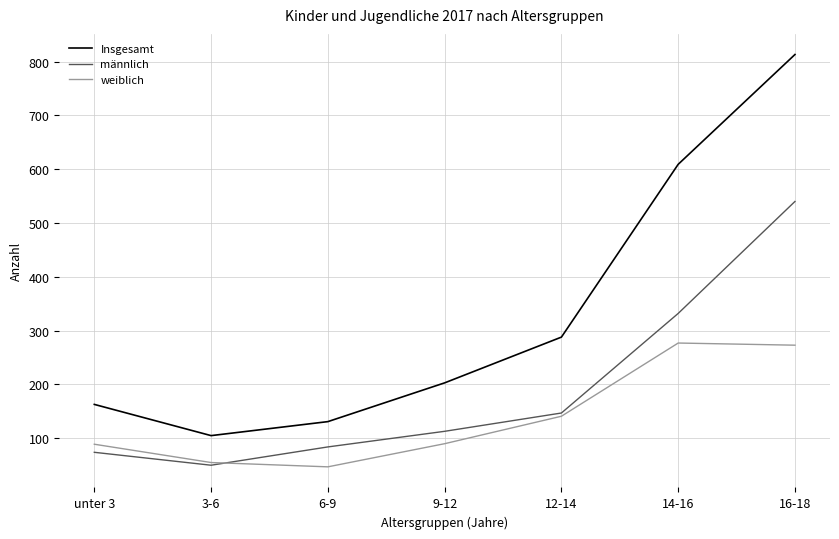

True or false: männlich and Insgesamt cross at least once.

False